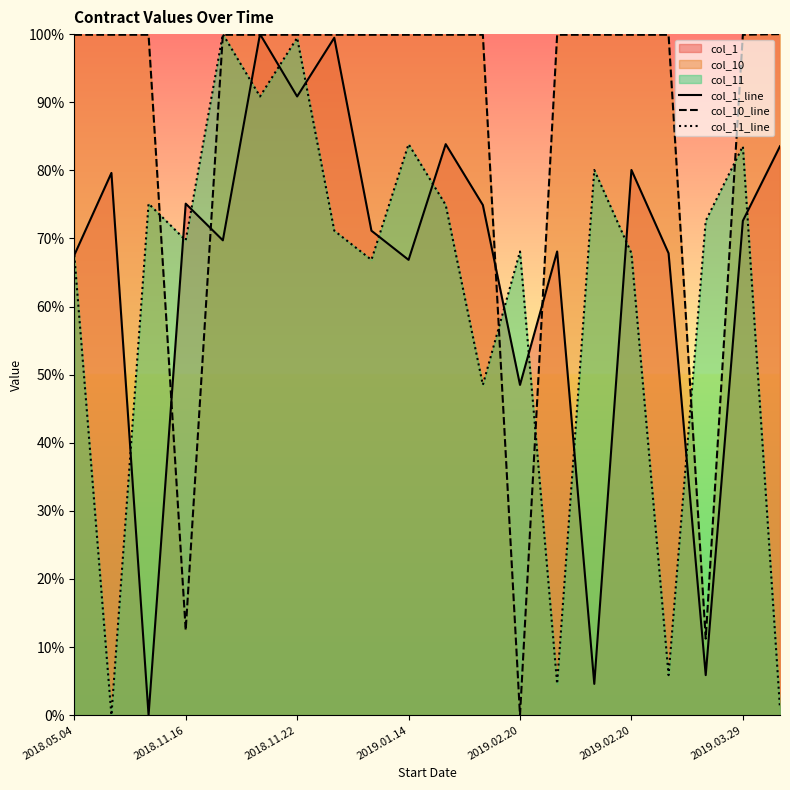

How many values in col_10_line are above zero?

19